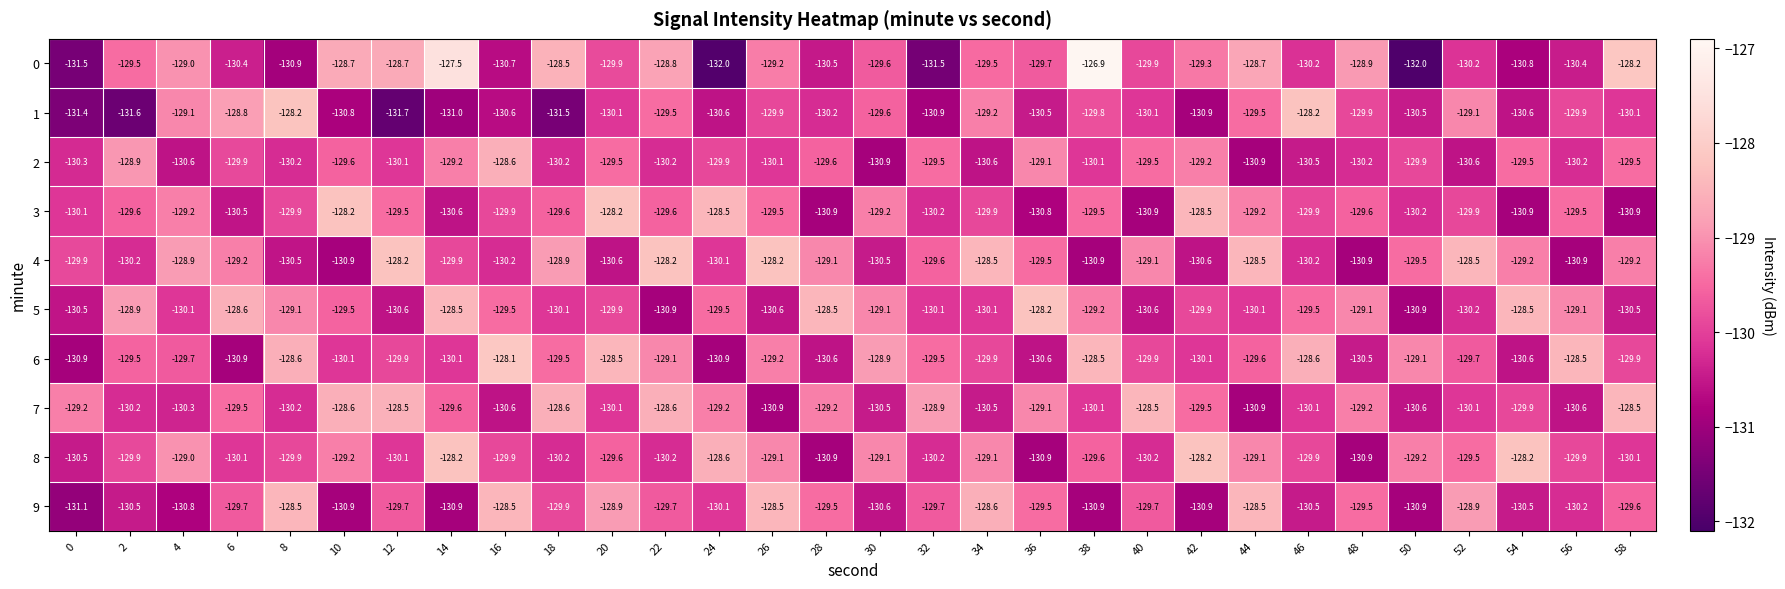

Read the 1 value at 28.

-130.2